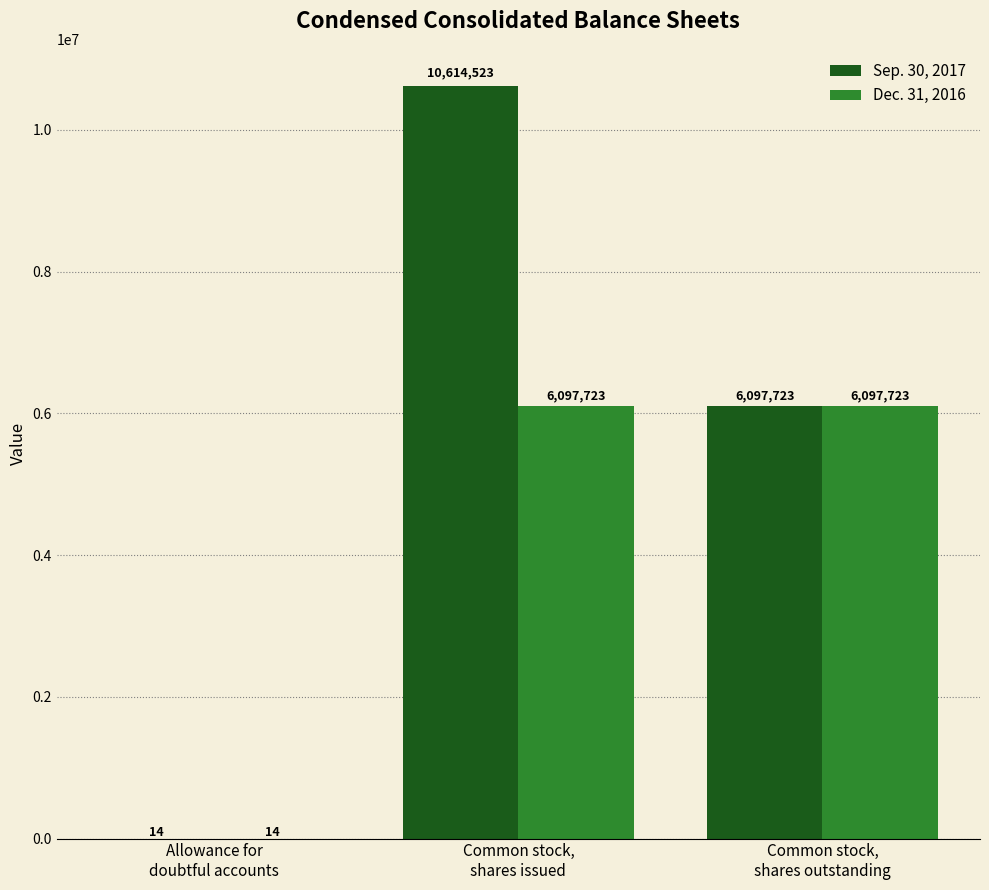

What are all the series names shown in the legend?

Sep. 30, 2017, Dec. 31, 2016